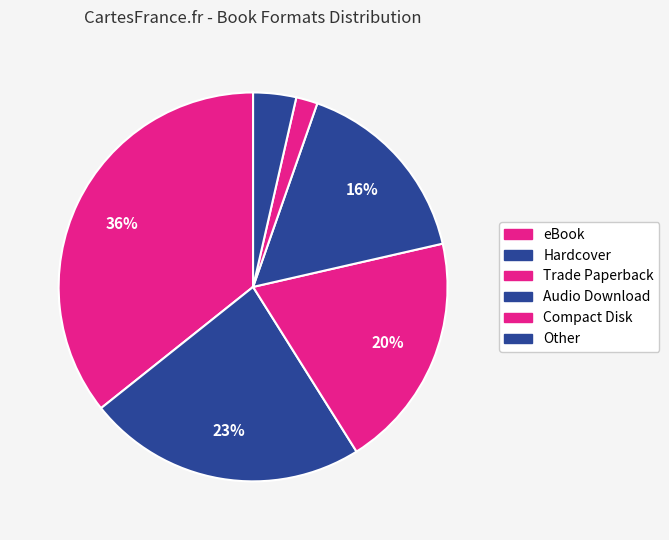

How many segments does this pie chart have?

6